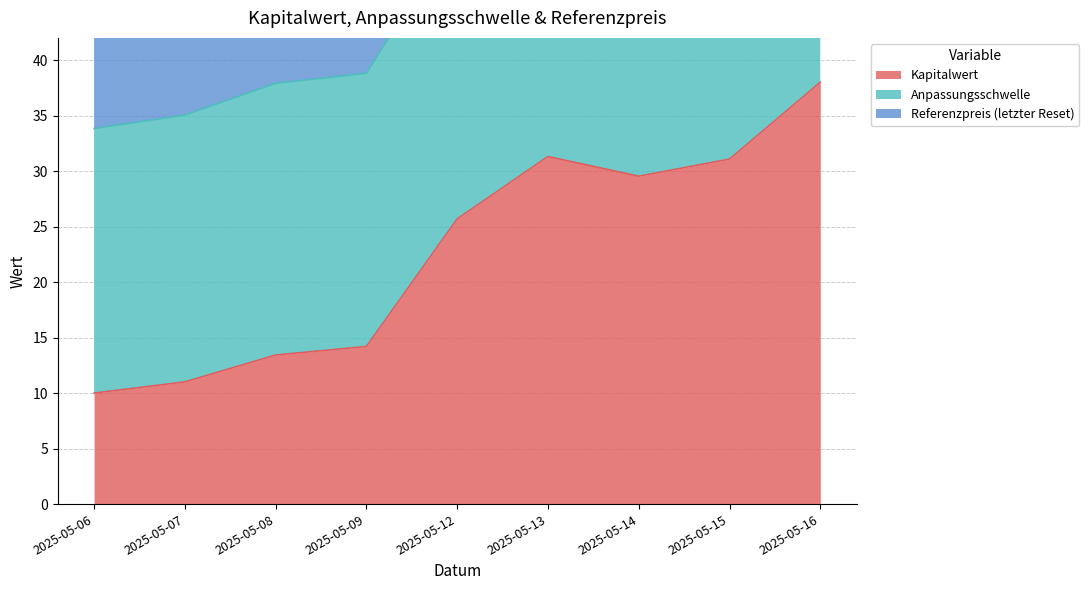

True or false: Anpassungsschwelle and Kapitalwert cross at least once.

False